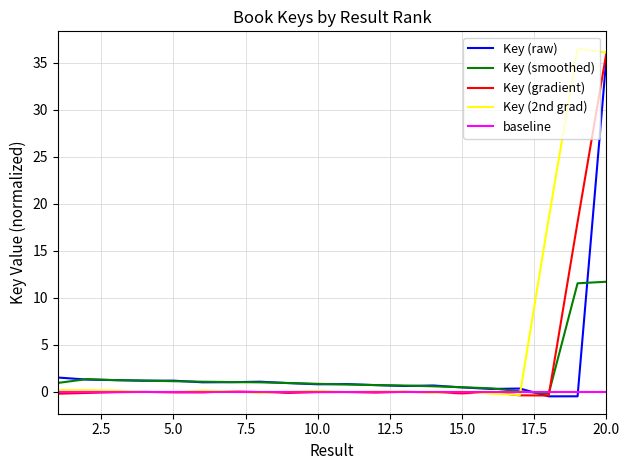

What is the smallest value displayed?

-0.5